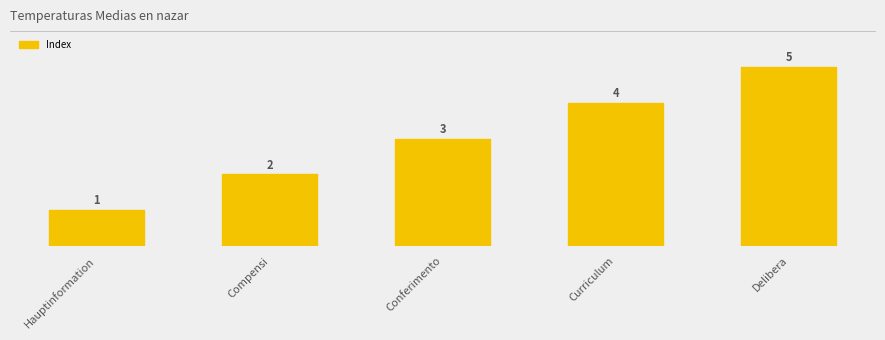

What is the label of the 1st bar from the right?

Delibera